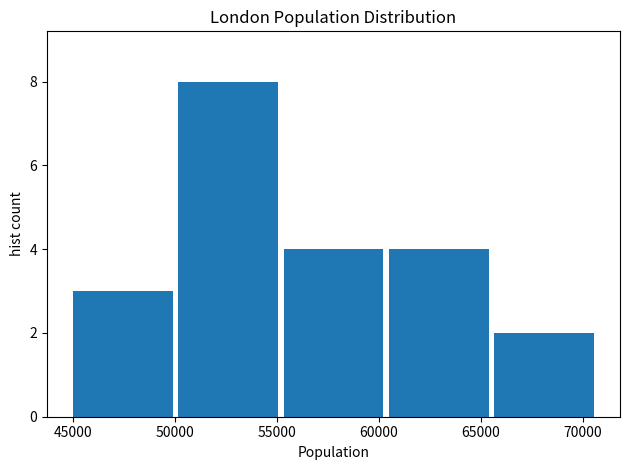

Reading left to right, transcribe this chart: for each bar, give the range it covers on the x-axis and its height. Neither the bar edges nor the heights are printed on the chart, so give them approximately, as read against the axes.

45000 to 50000: 3
50000 to 55000: 8
55000 to 60500: 4
60500 to 65500: 4
65500 to 70500: 2